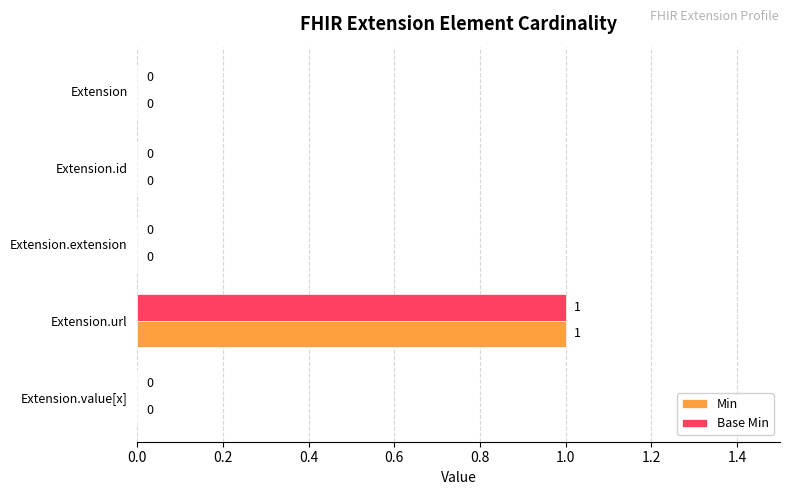

Which label corresponds to the largest value in the chart?

Extension.url